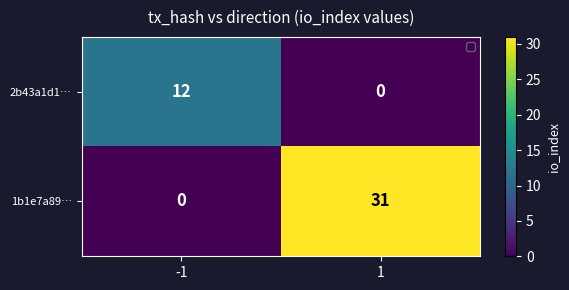

How many distinct data groups are displayed?

2